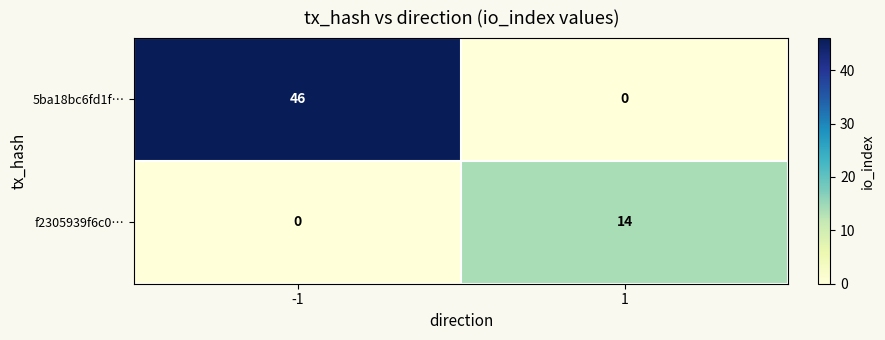

Reading right to left, transcribe all the data shown in this chart.

5ba18bc6fd1f…: 0	46
f2305939f6c0…: 14	0